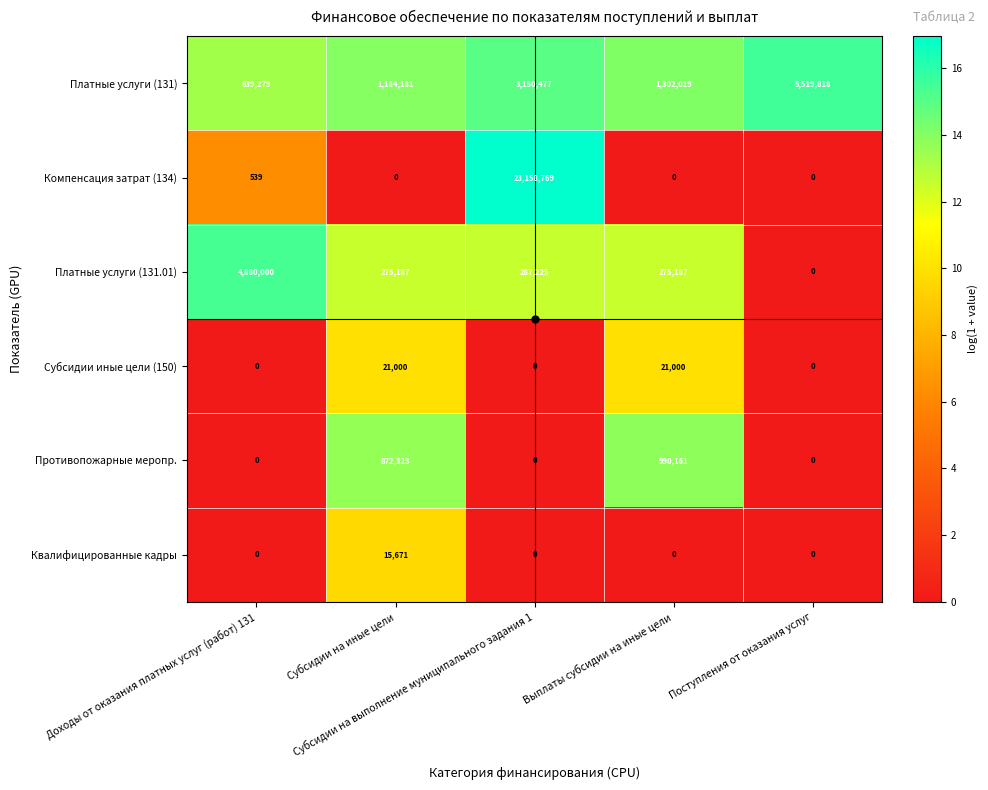

What is the difference between the highest and lowest values at Выплаты субсидии на иные цели?

1302019